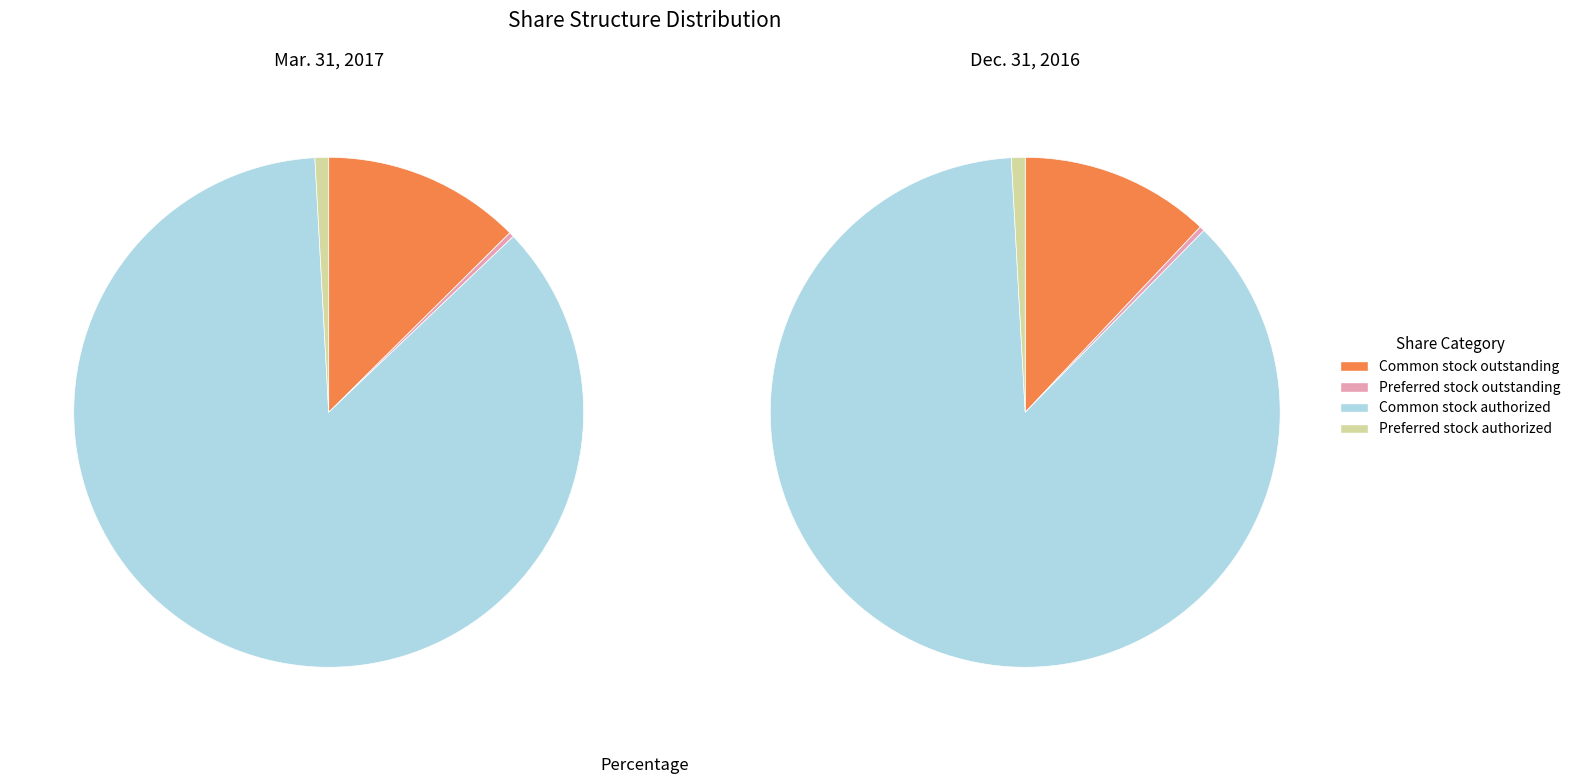

The Common stock, outstanding shares slice represents 24% of the pie. True or false?

False